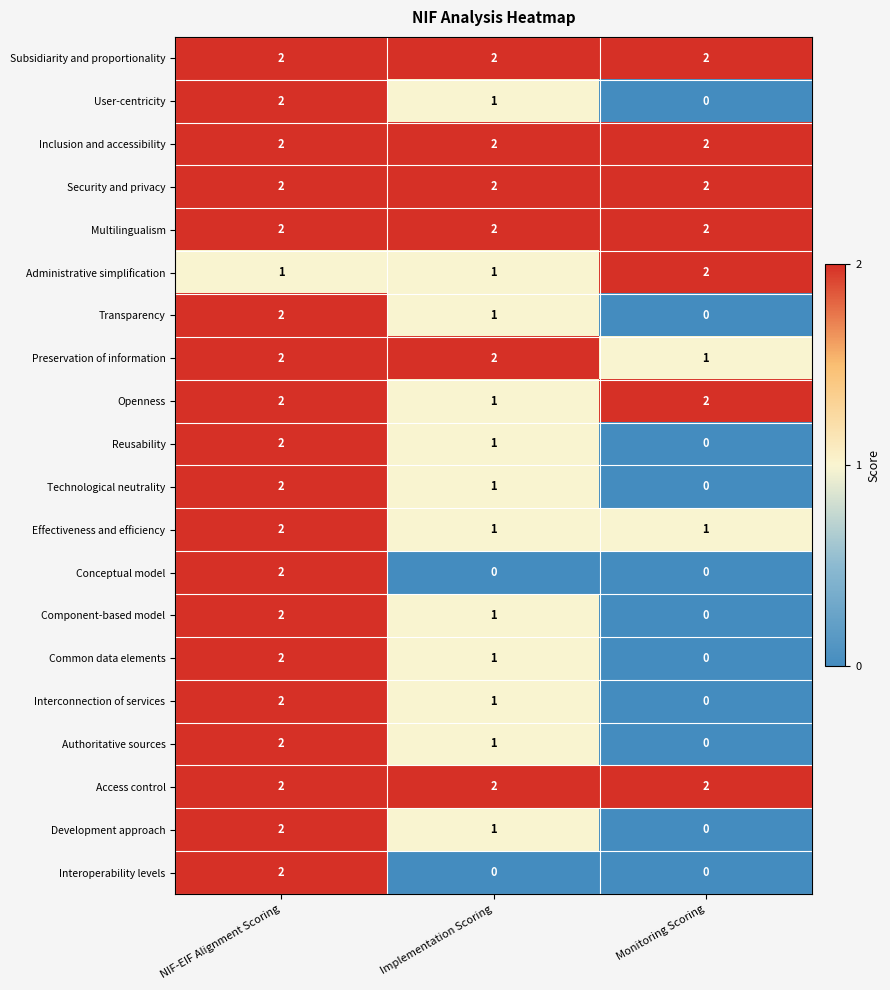

What is the total value across all series at NIF-EIF Alignment Scoring?

39